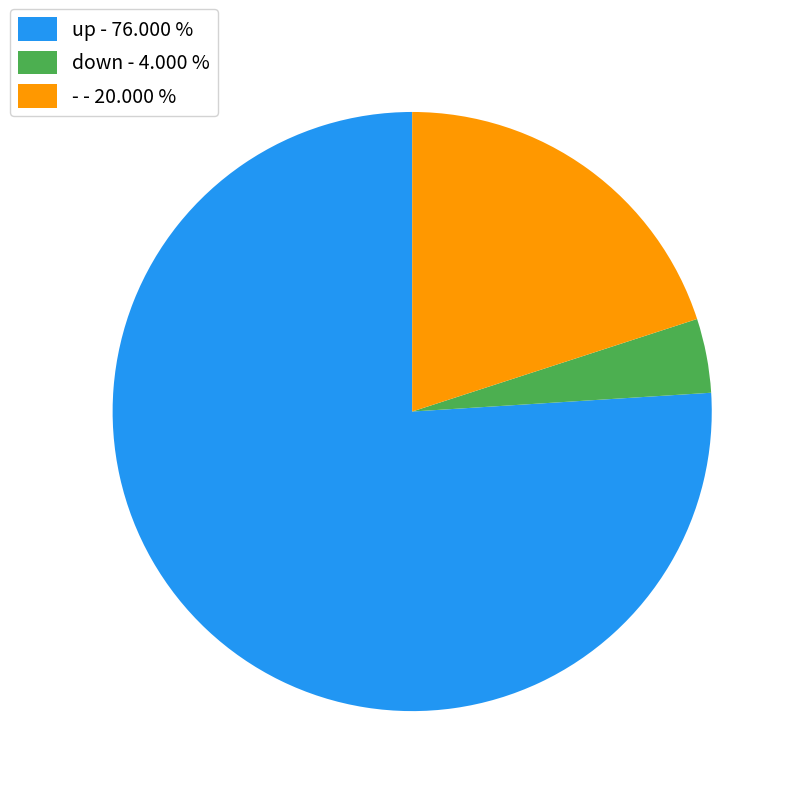

Does up account for over 50% of the chart?

Yes